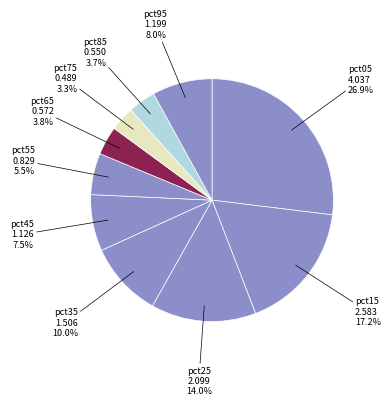

Does any single category account for the majority?

No